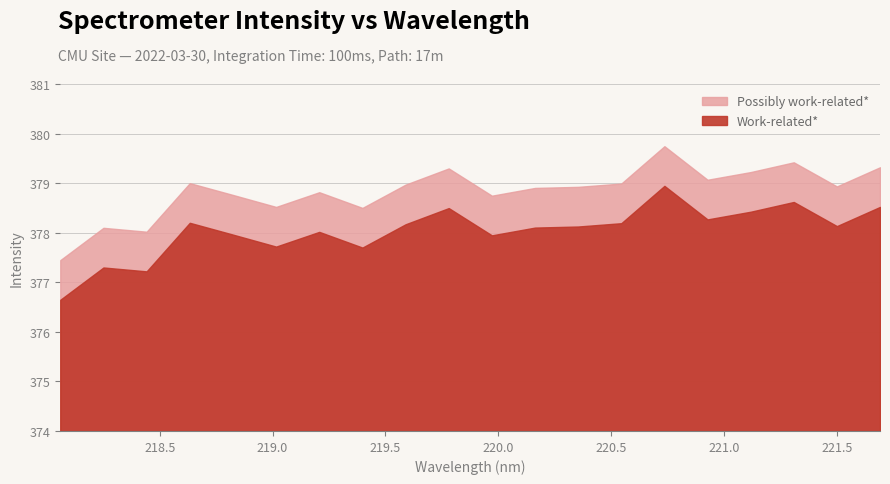

What value does the data have at 221.6902?

378.5